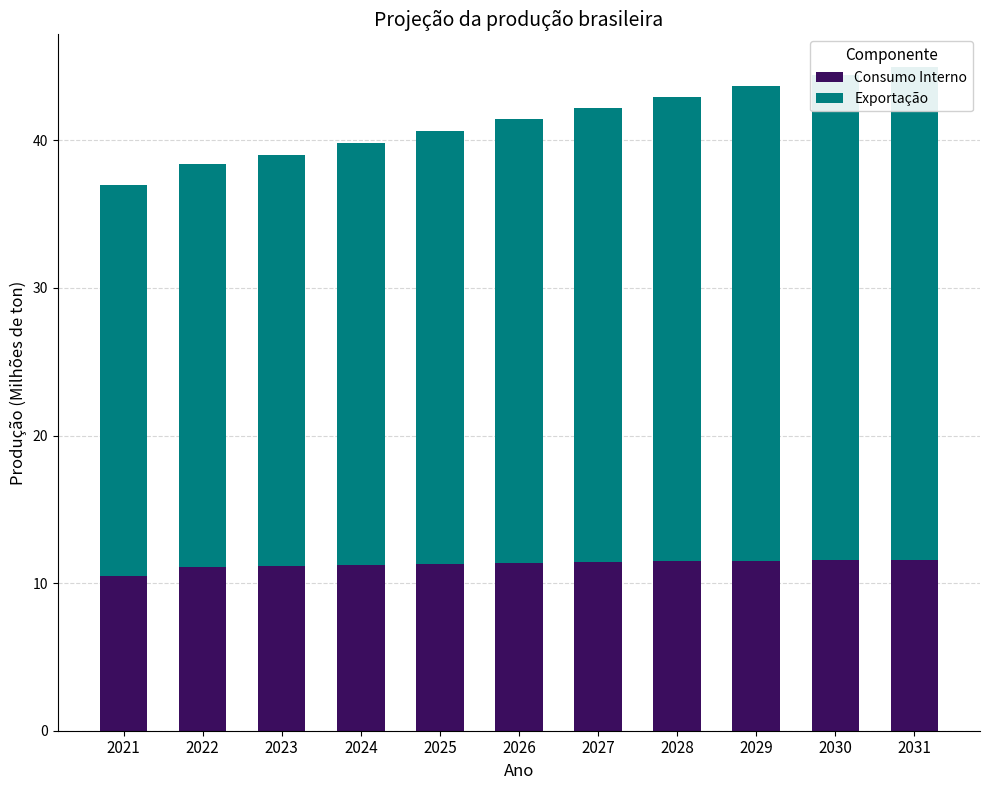

Which has a higher value, 2023 or 2021?

2023